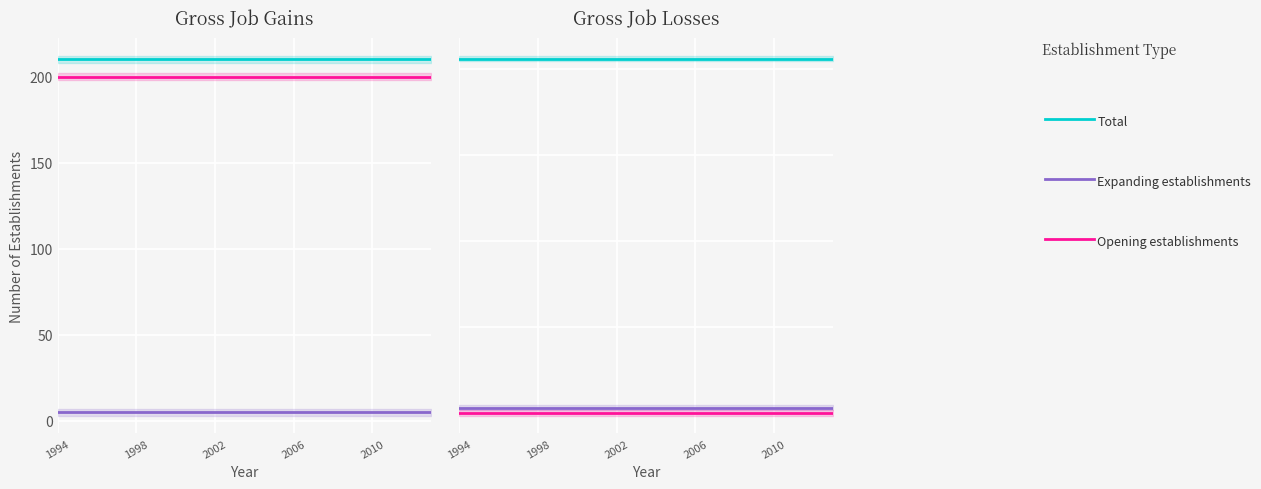

At how many categories does at least one series exceed 60?

20